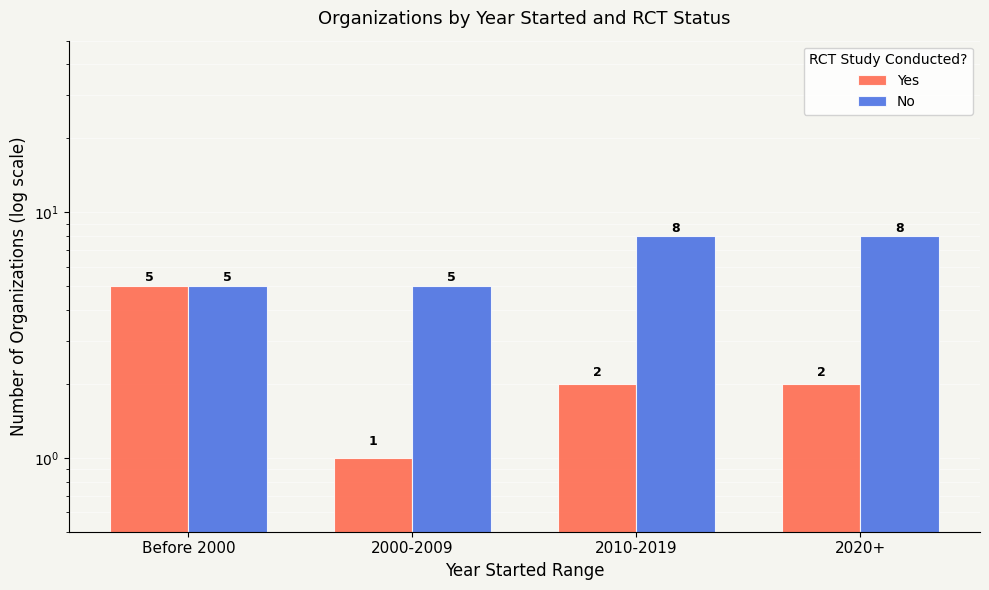

What is the minimum value shown in the chart?

1